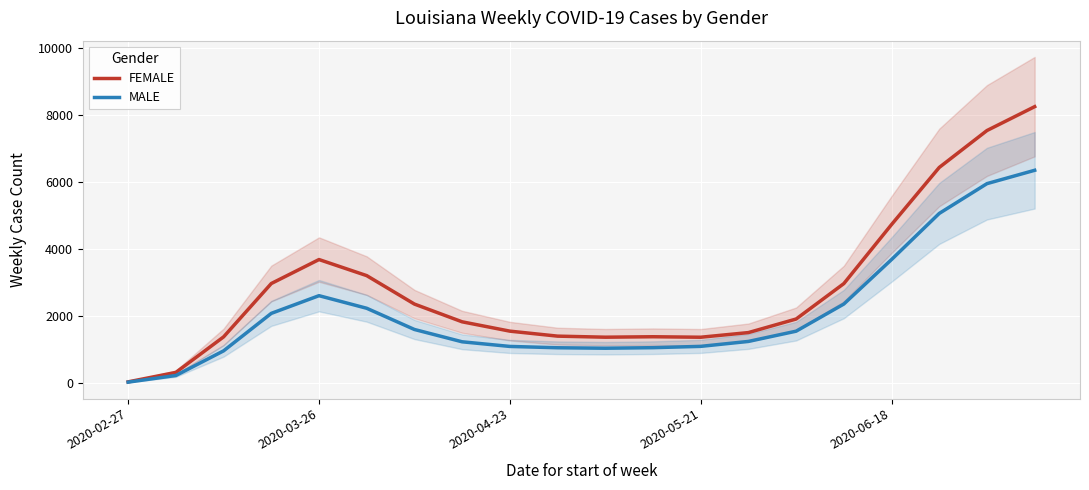

At which category is the sum across all series the highest?

19